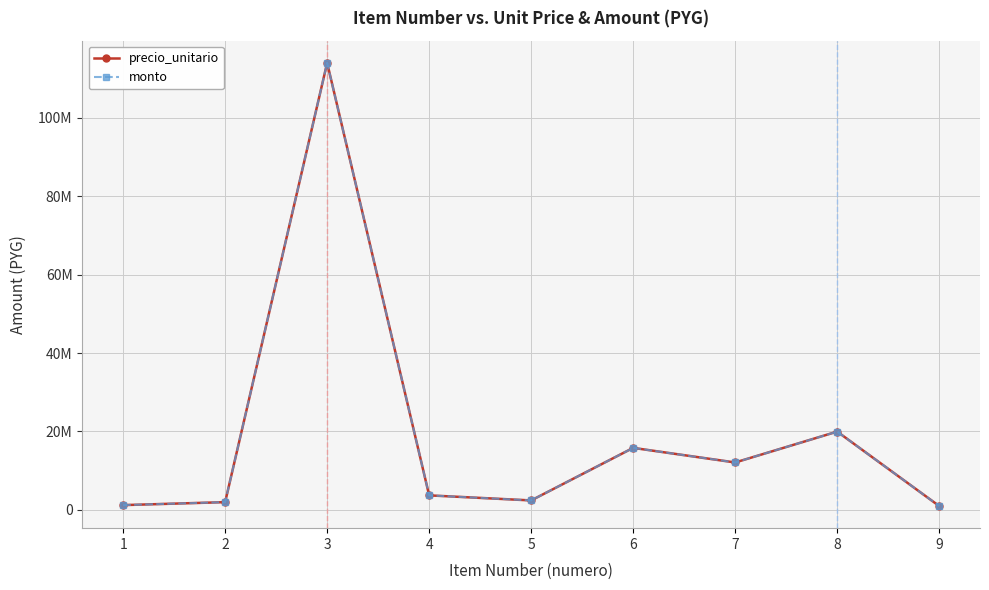

Reading left to right, list all the values displayed in this chart.

precio_unitario: 1224000	1981513	114016000	3709100	2419760	15822279	12099105	19972563	996875
monto: 1224000	1981513	114016000	3709100	2419760	15822279	12099105	19972563	996875